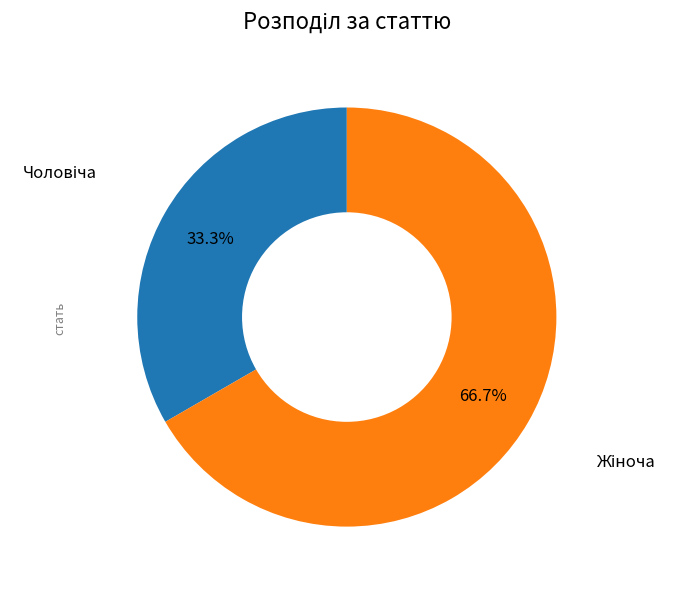

Does any single category account for the majority?

Yes